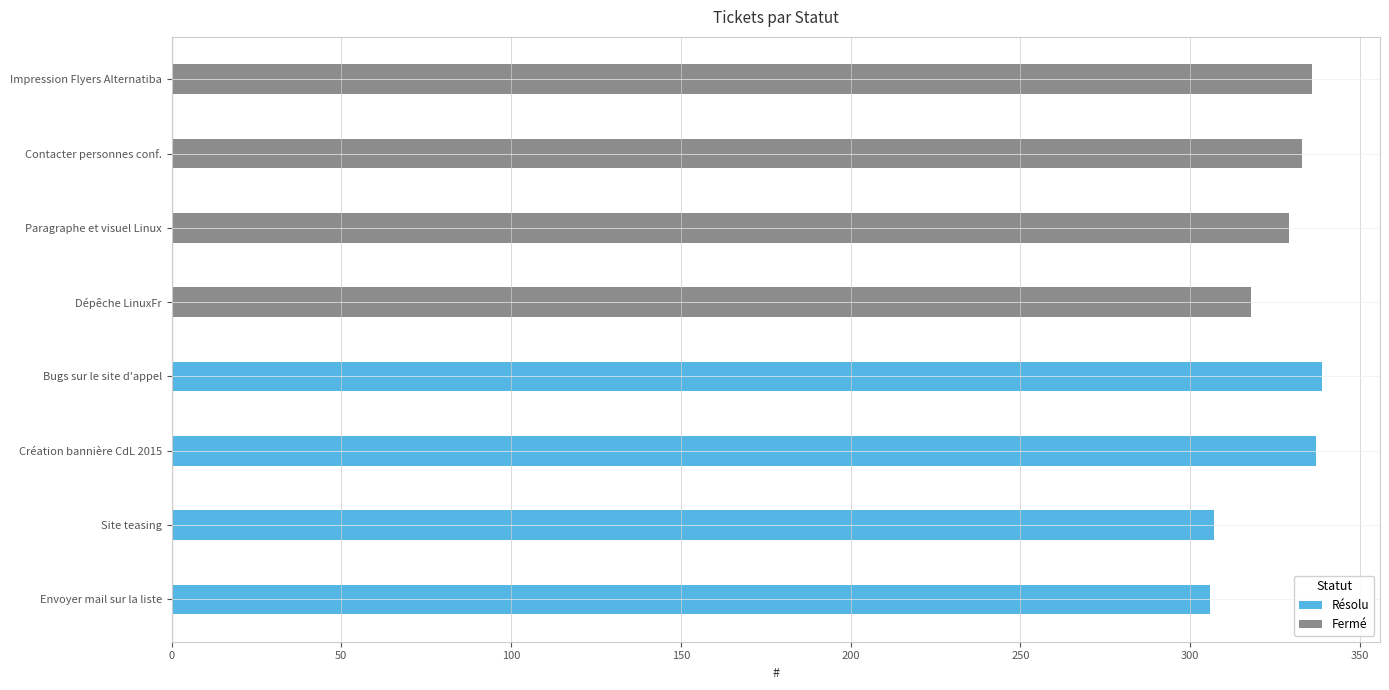

How many data points in Résolu are above 306?

3